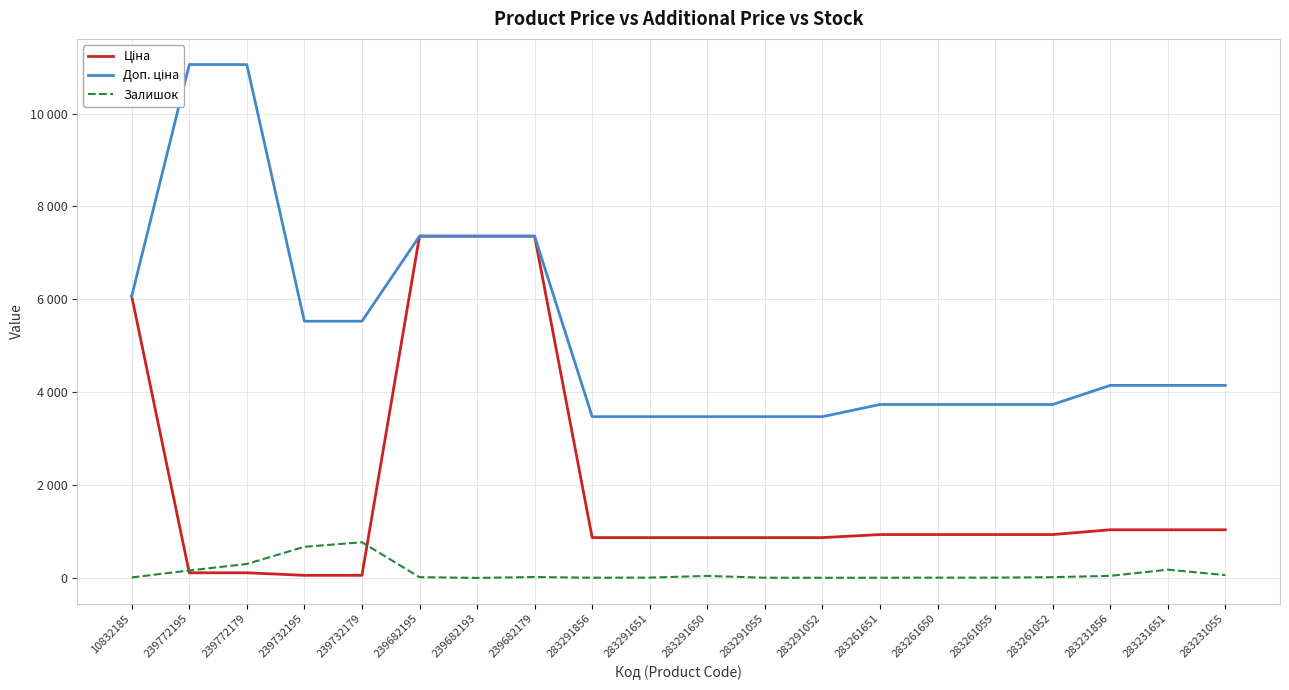

At which category does Залишок reach its first local peak?

239732179